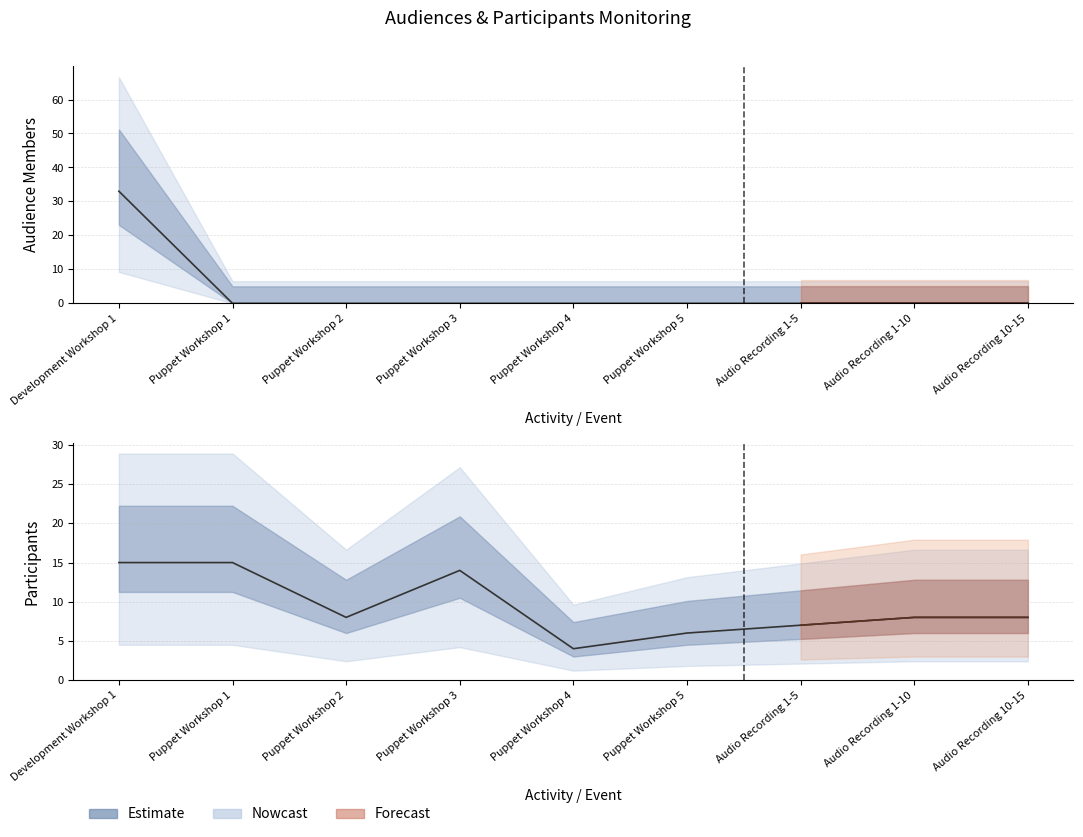

Rank the series at Puppet Workshop 4 from lowest to highest value.

Total Audience Members, Total Participants